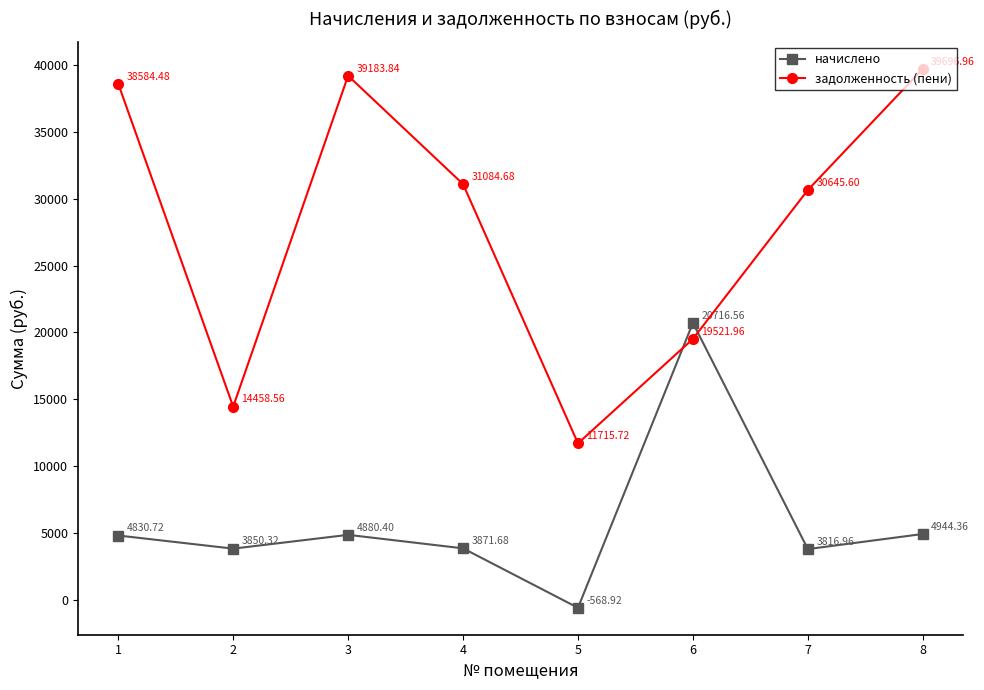

Count the number of data series in this chart.

2